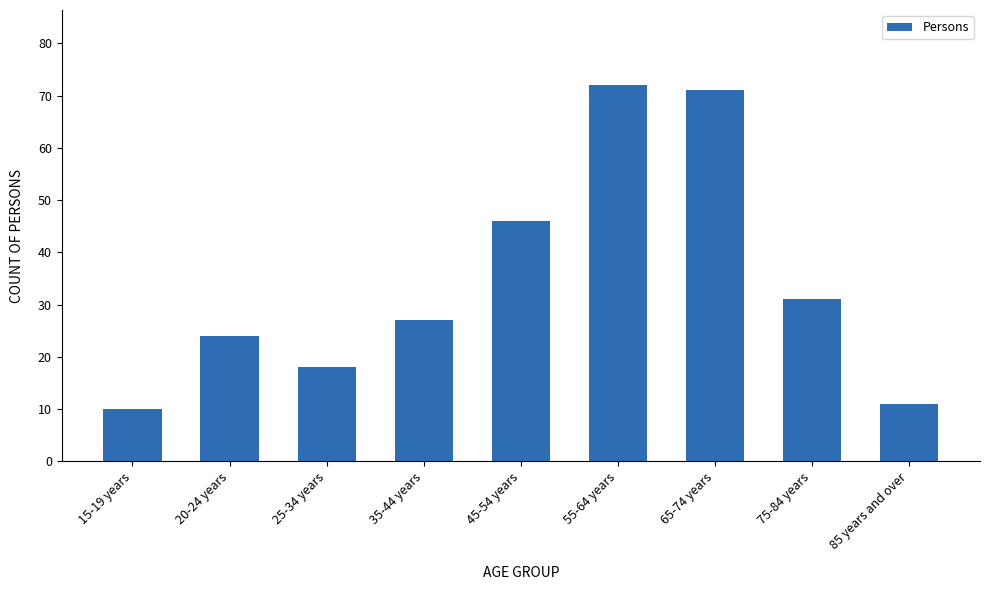

What is the maximum value shown in the chart?

72